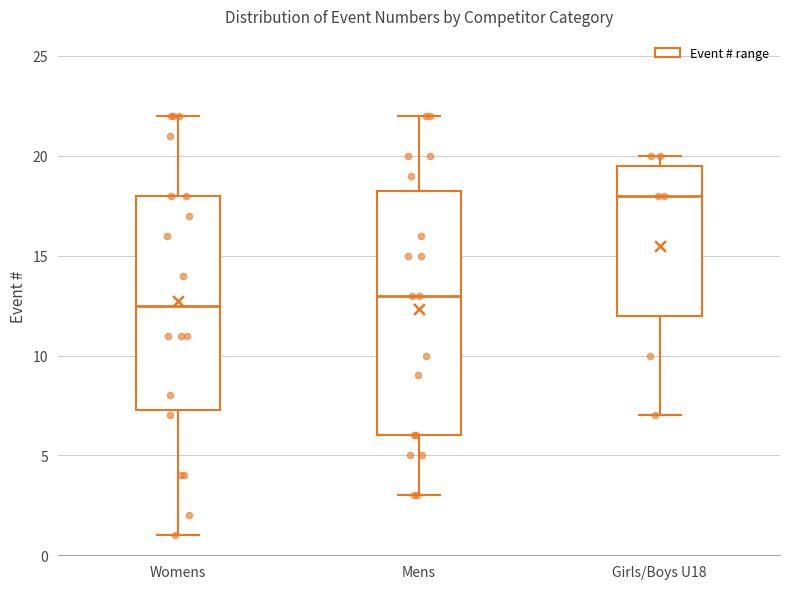

Reading left to right, transcribe this box plot: for each box, give where its median line is, the range the box spans, and where its two whiskers end, as read against the y-axis. The values are not printed on the chart, so give them approximately, as read against the axis.

Womens: median 12.5, box 7.5 to 18.0, whiskers 1.0 to 22.0
Mens: median 13.0, box 6.0 to 18.5, whiskers 3.0 to 22.0
Girls/Boys U18: median 18.0, box 12.0 to 19.5, whiskers 7.0 to 20.0